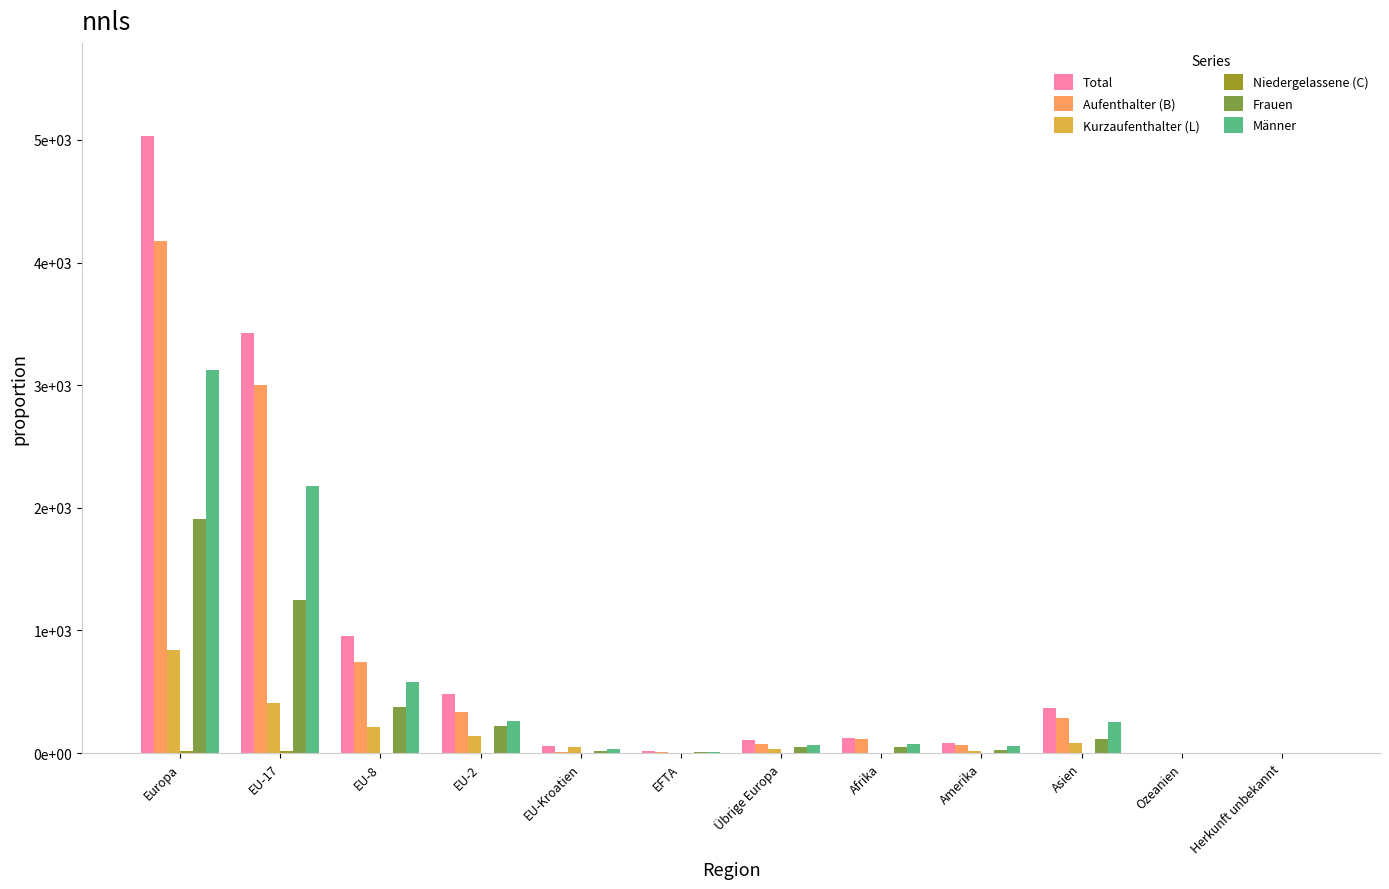

Are the bars grouped side by side (vs. stacked)?

Yes